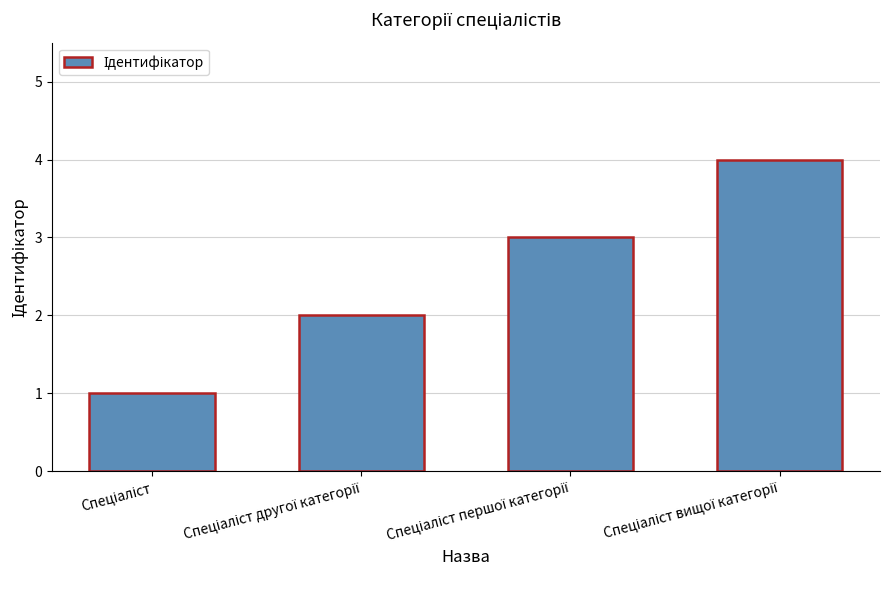

What is the sum of all values?

10